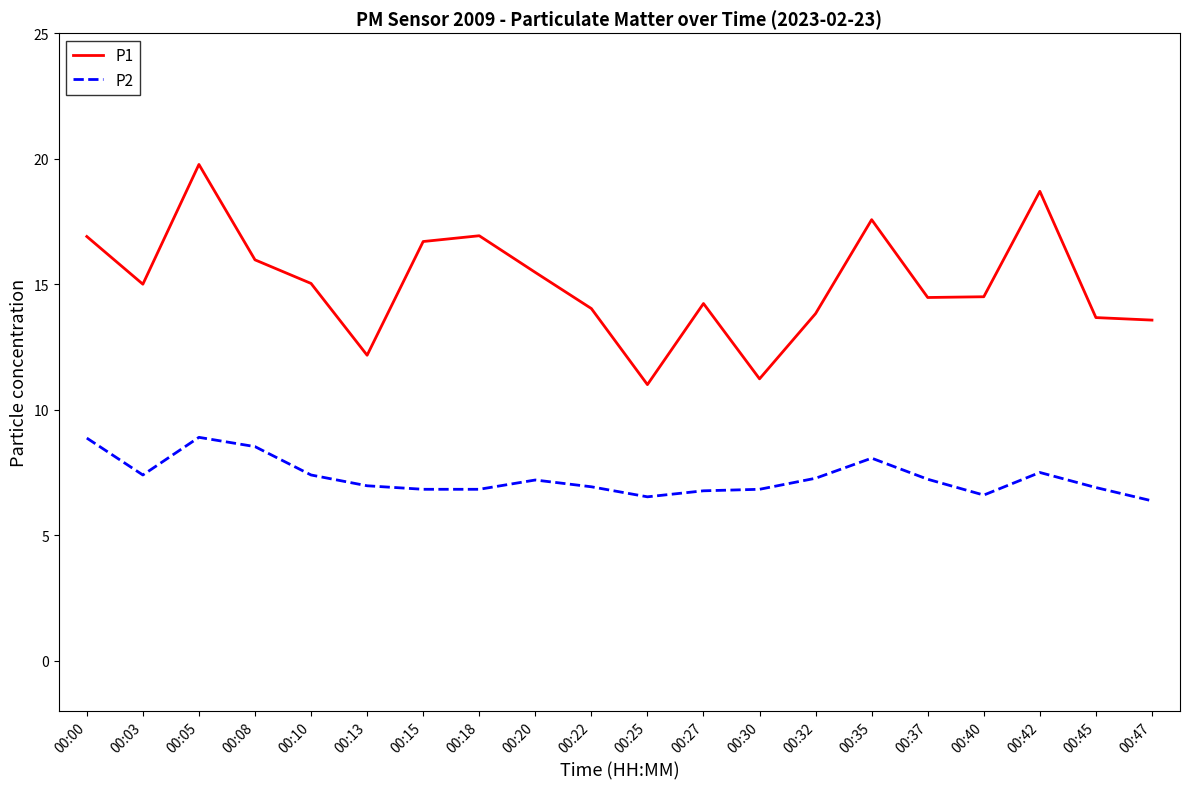

At how many categories does at least one series exceed 8?

20